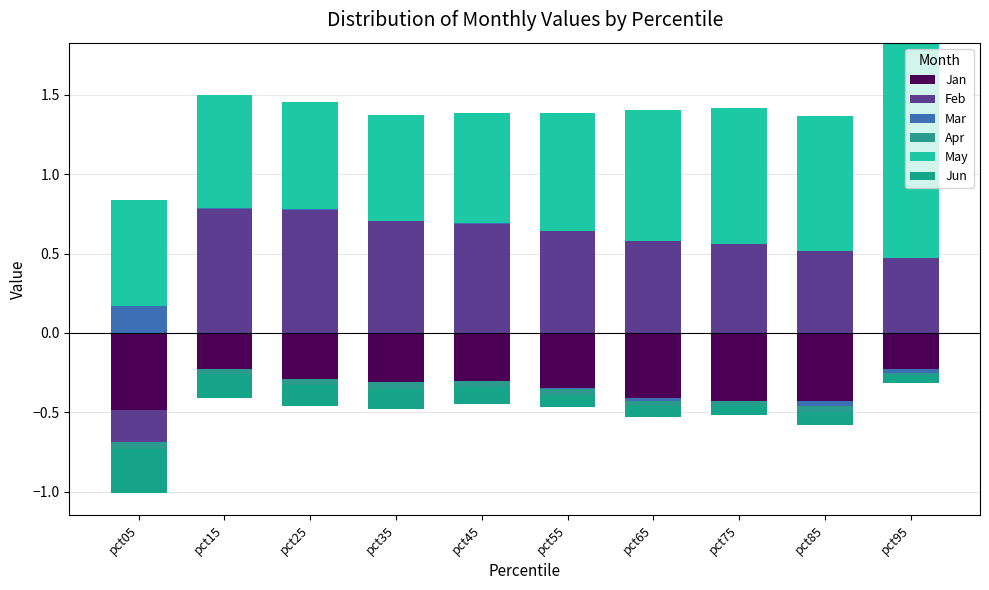

Which category has the lowest value in the May series?

pct05